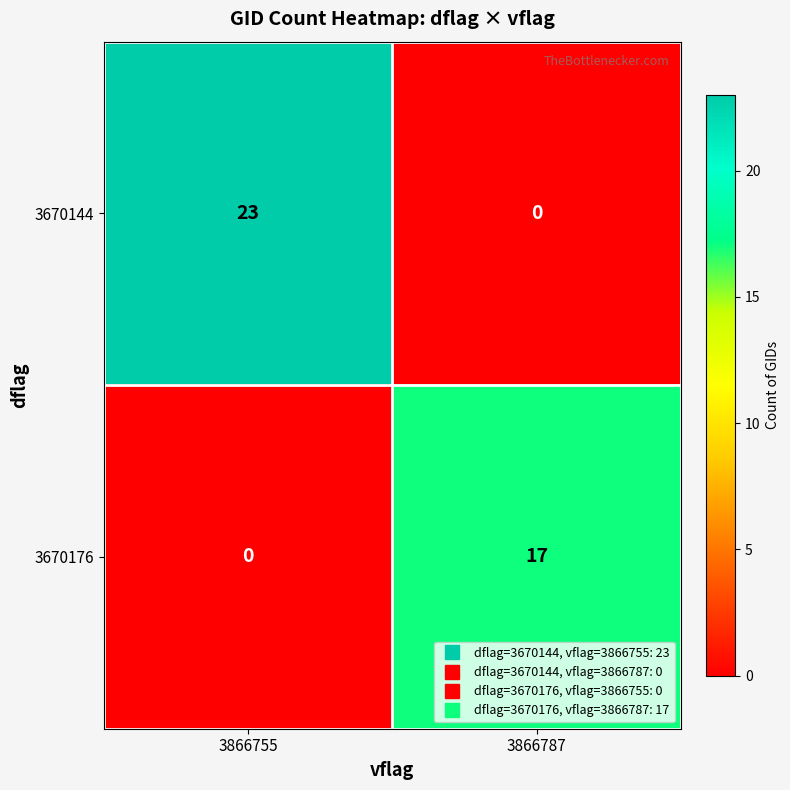

Count the number of categories in the chart.

2